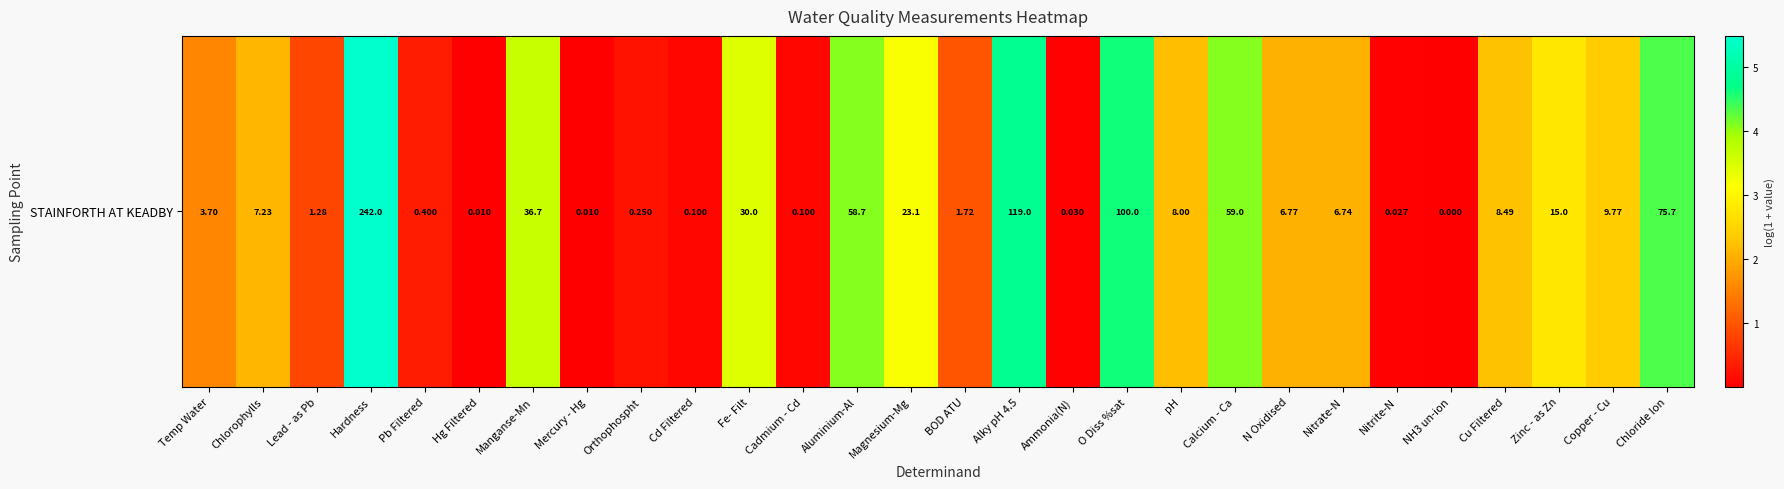

List the labels in order of value, smallest first.

NH3 un-ion, Hg Filtered, Mercury - Hg, Nitrite-N, Ammonia(N), Cd Filtered, Cadmium - Cd, Orthophospht, Pb Filtered, Lead - as Pb, BOD ATU, Temp Water, Nitrate-N, N Oxidised, Chlorophylls, pH, Cu Filtered, Copper - Cu, Zinc - as Zn, Magnesium-Mg, Fe- Filt, Manganse-Mn, Aluminium-Al, Calcium - Ca, Chloride Ion, O Diss %sat, Alky pH 4.5, Hardness